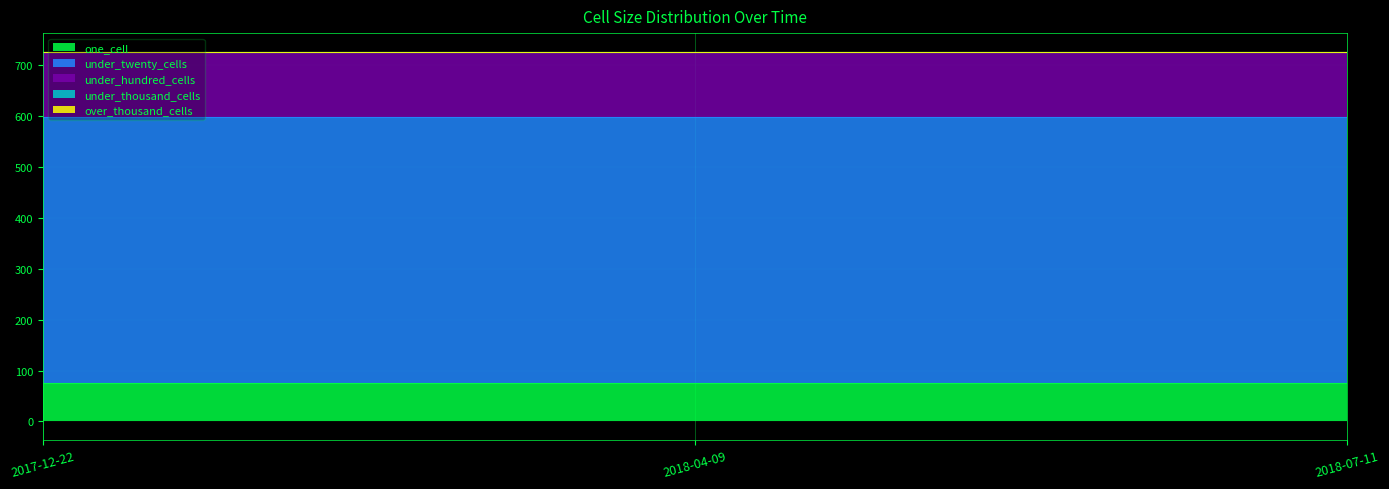

What is the lowest value of the under_hundred_cells series?

129